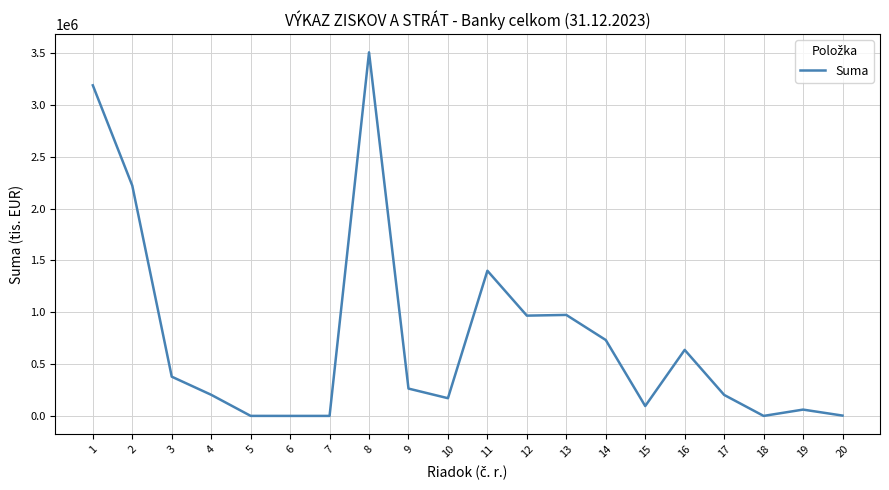

What is the change in value from 8 to 10?

-3337614